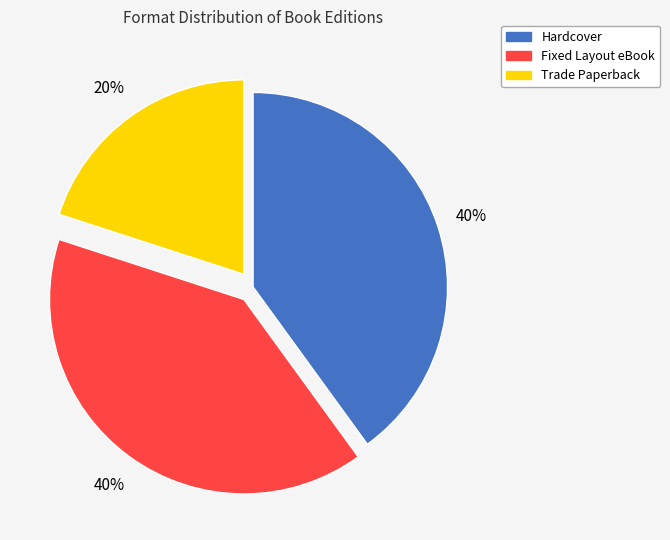

To the nearest percent, what is the difference between the Hardcover and Trade Paperback slice percentages?

20%